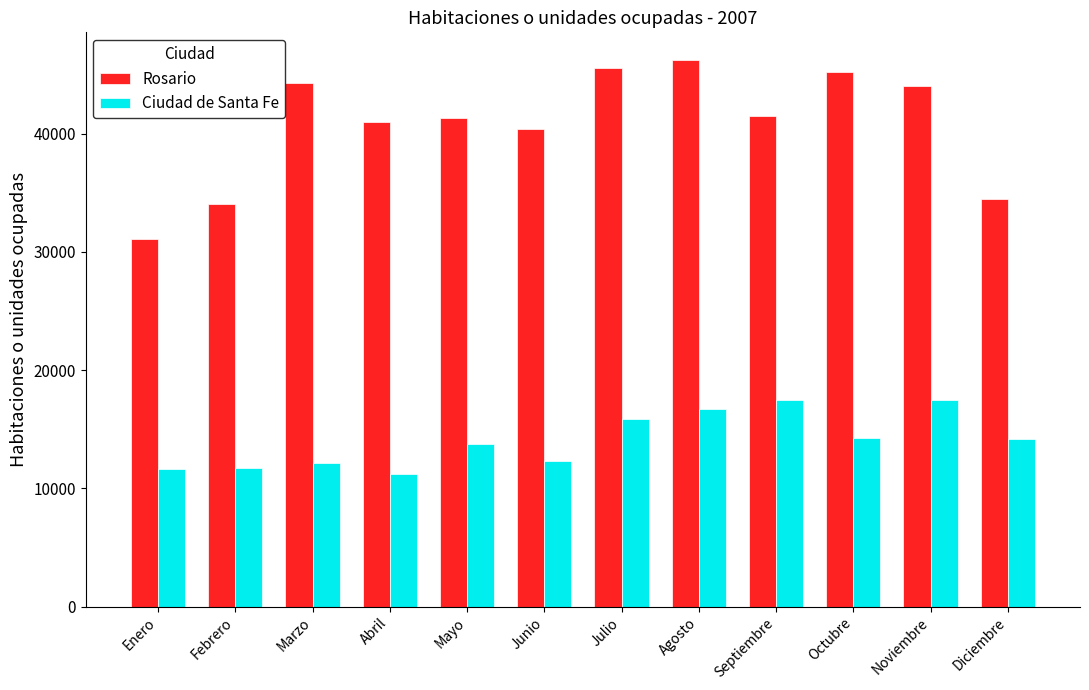

Which series has the largest total across all categories?

Rosario